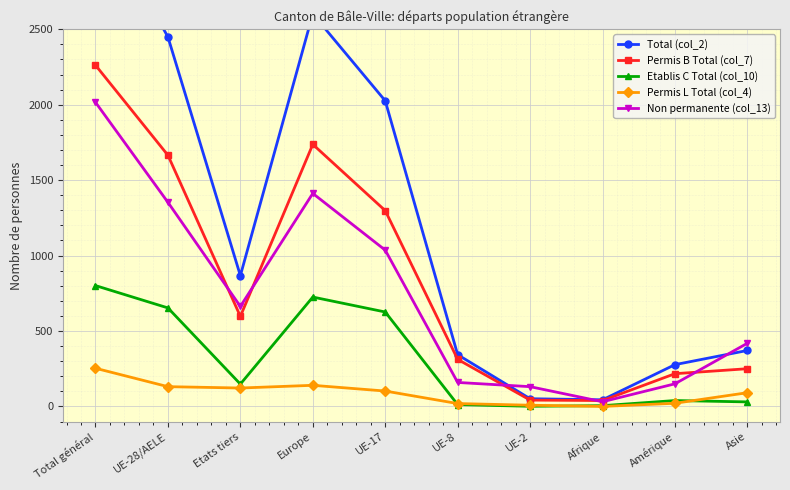

What is the sum of all Total (col_2) values?

12346